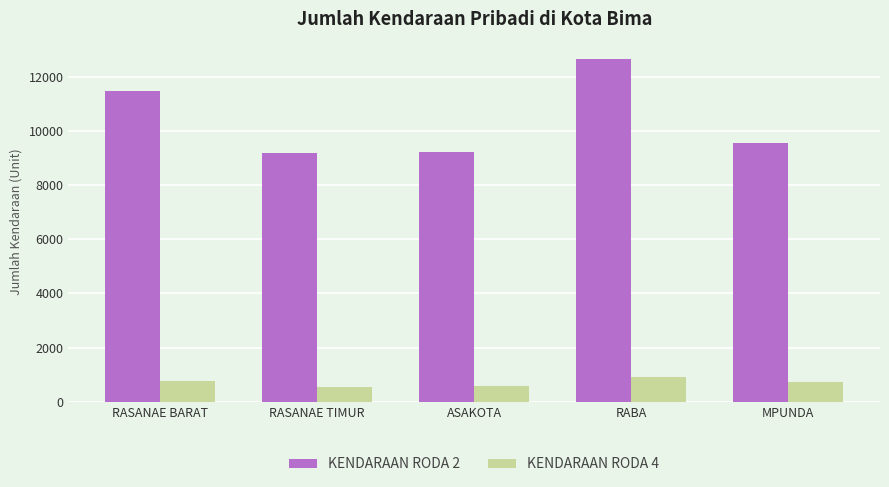

What are all the series names shown in the legend?

KENDARAAN RODA 2, KENDARAAN RODA 4